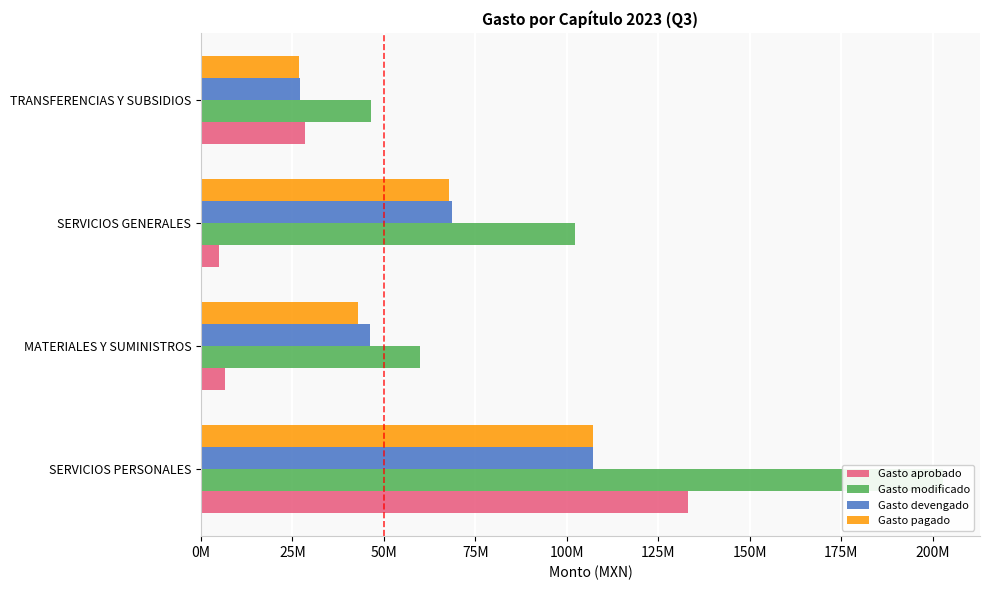

How many bars are there in total?

16